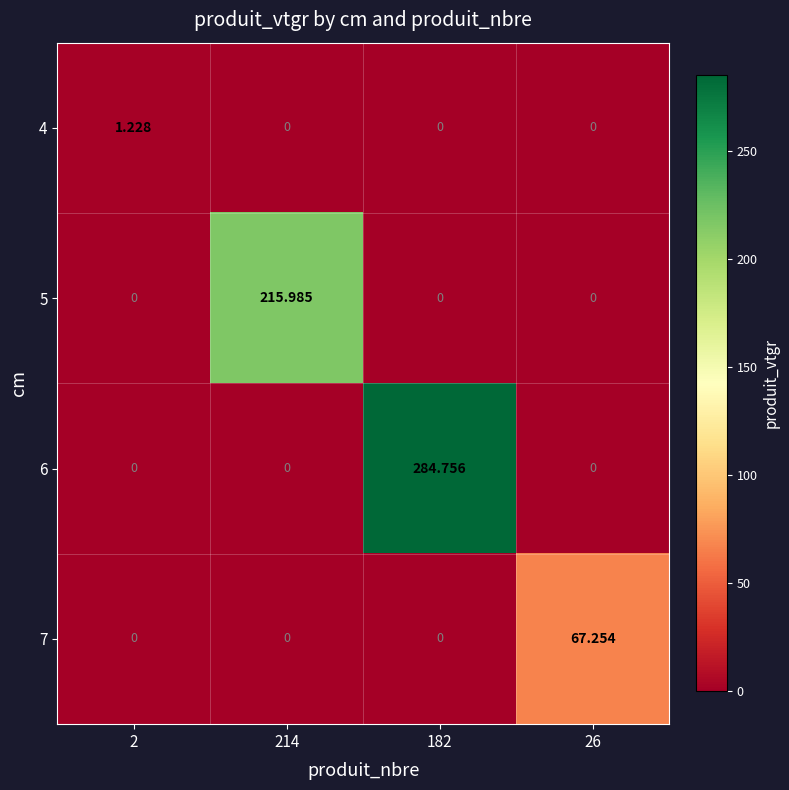

How many distinct data groups are displayed?

4